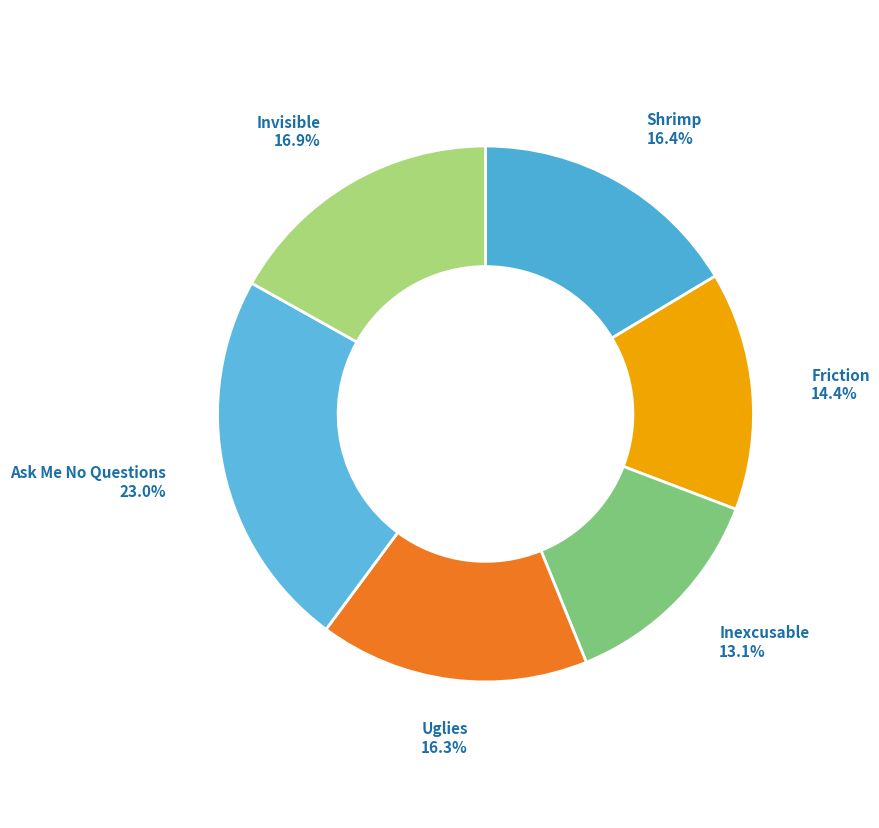

To the nearest percent, what is the combined percentage of Shrimp and Ask Me No Questions?

39%